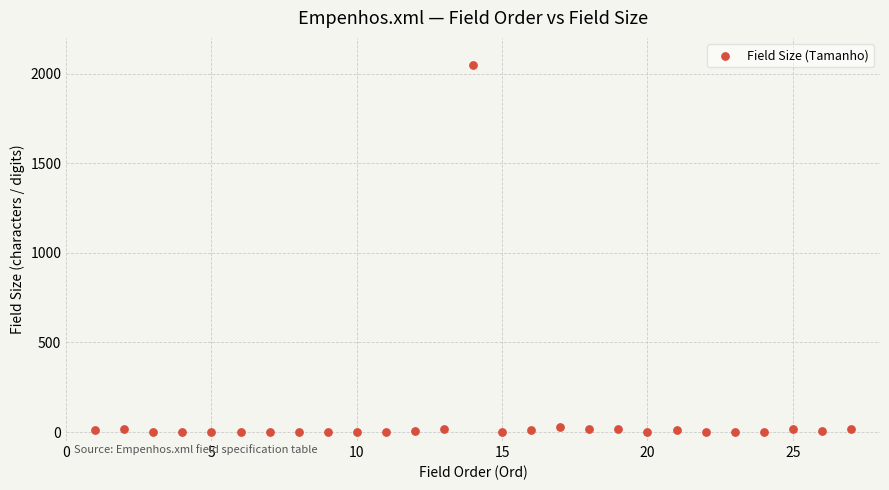

What is the range of Y values (max minus min)?

2047